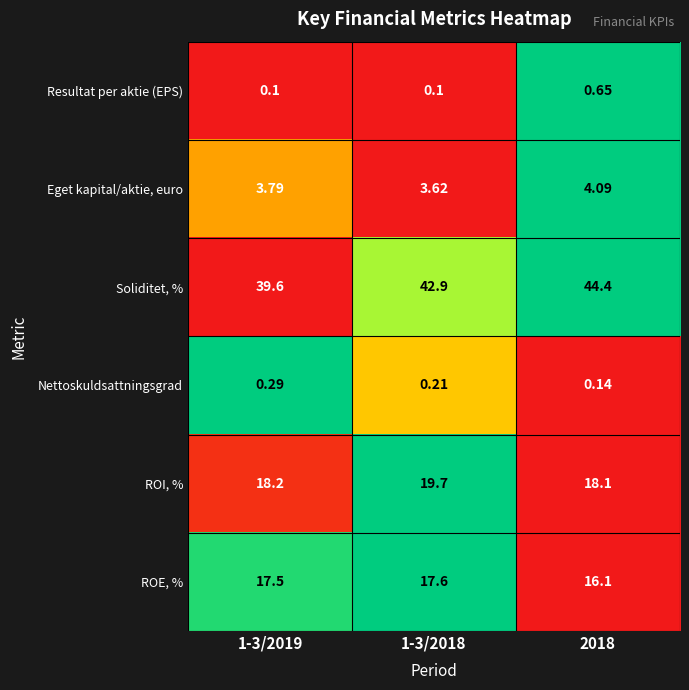

Rank the series at 1-3/2018 from lowest to highest value.

Resultat per aktie (EPS), Nettoskuldsattningsgrad, Eget kapital/aktie, euro, ROE, %, ROI, %, Soliditet, %